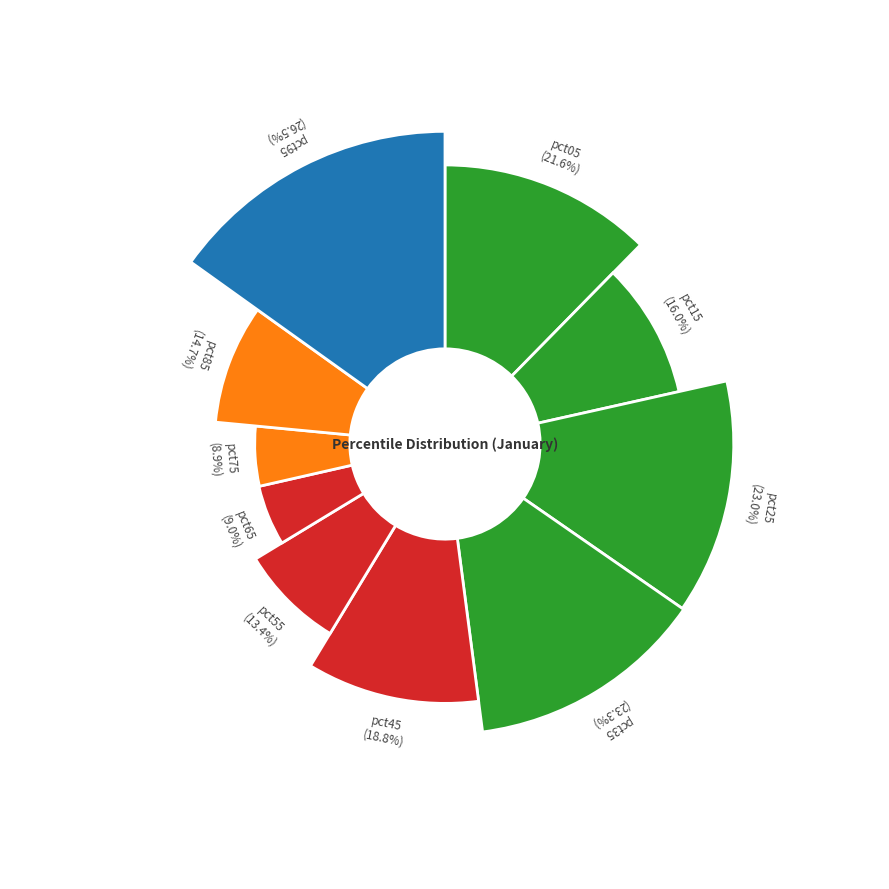

Which has a higher value, pct65 or pct45?

pct45